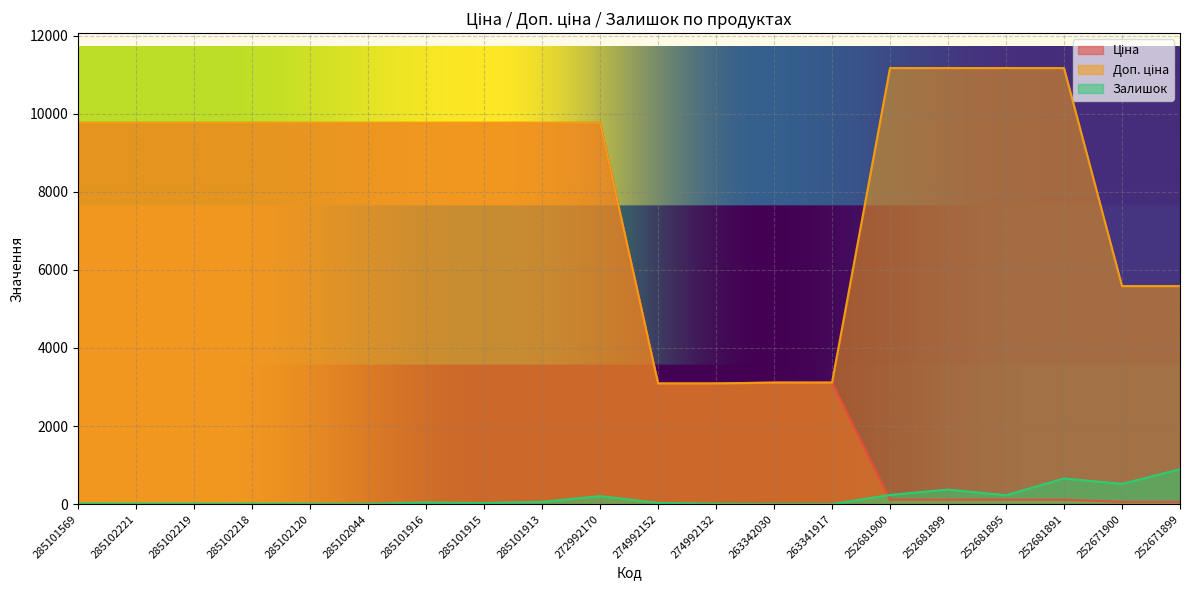

Rank the series at 285102218 from highest to lowest value.

Ціна, Доп. ціна, Залишок